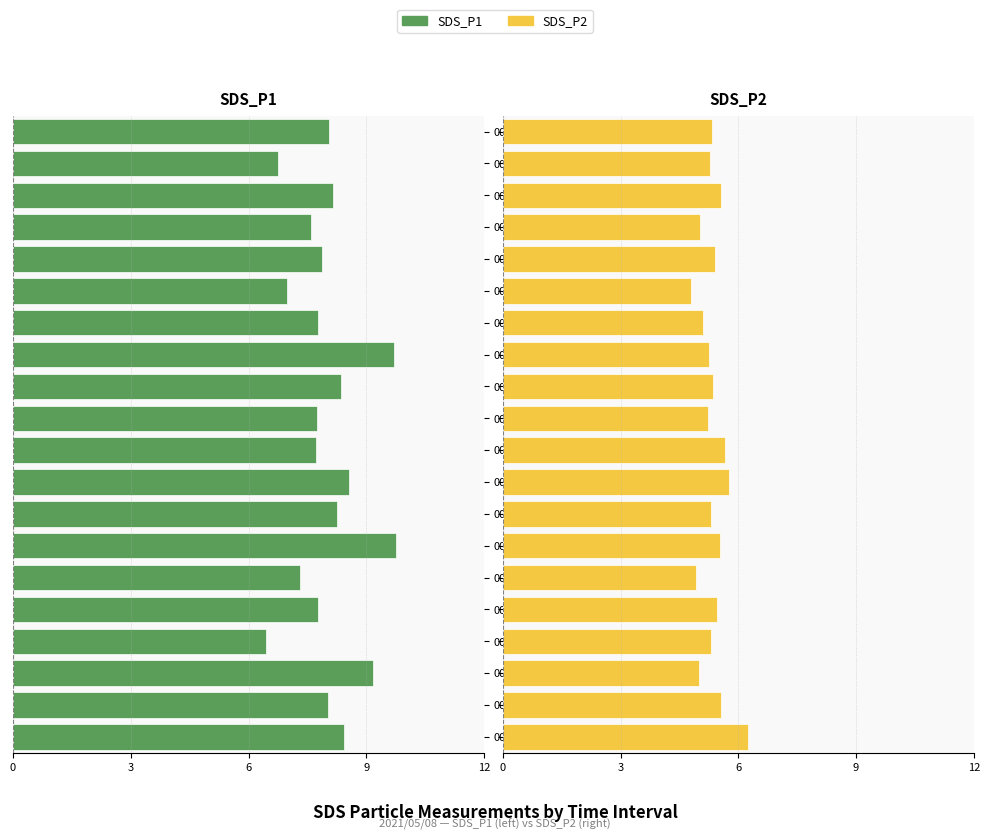

Is it true that SDS_P1 equals -4.7 at 00:13?

False